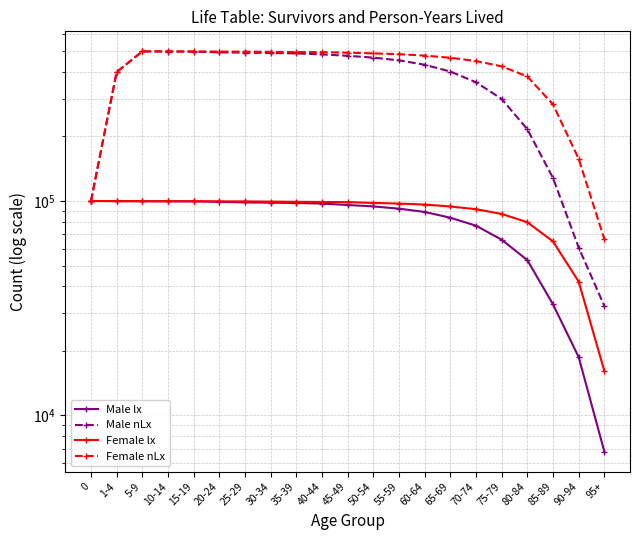

What is the value of the Female lx point at the 11th from the left?

98786